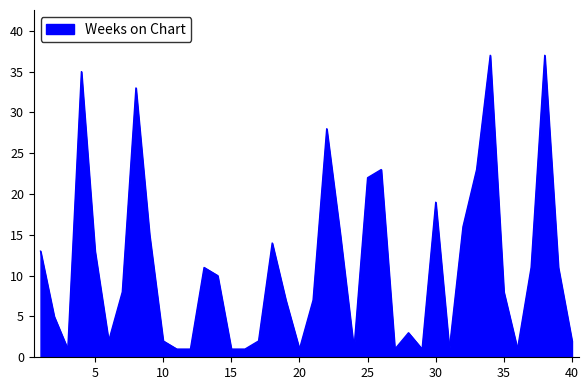

What is the average value?

11